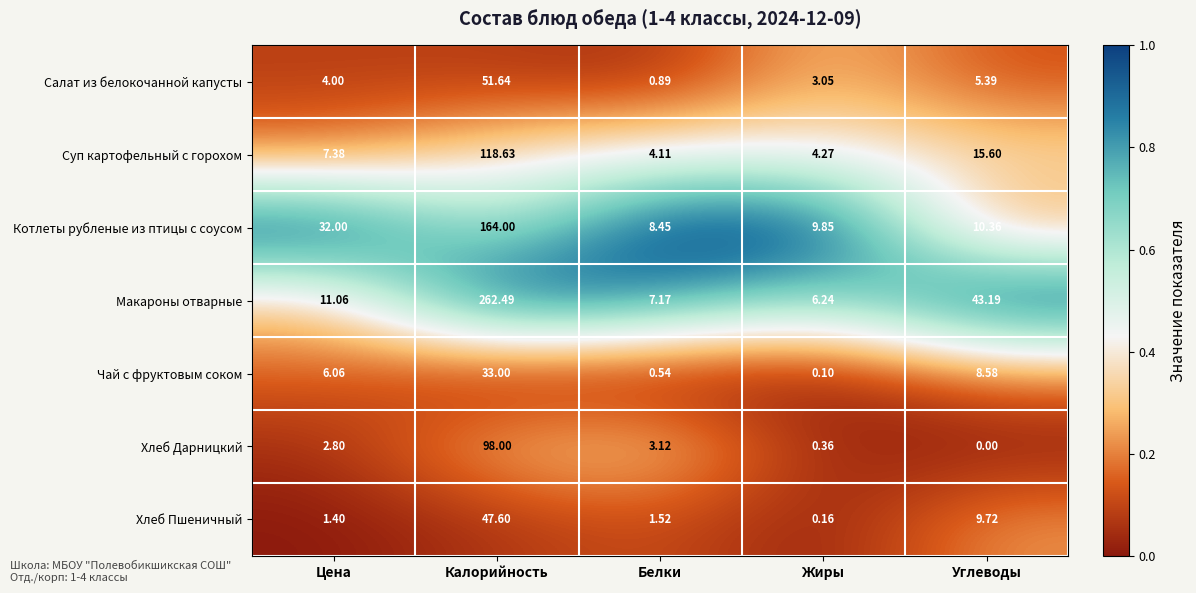

List the series in order of their peak value, highest first.

Макароны отварные, Котлеты рубленые из птицы с соусом, Суп картофельный с горохом, Хлеб Дарницкий, Салат из белокочанной капусты, Хлеб Пшеничный, Чай с фруктовым соком